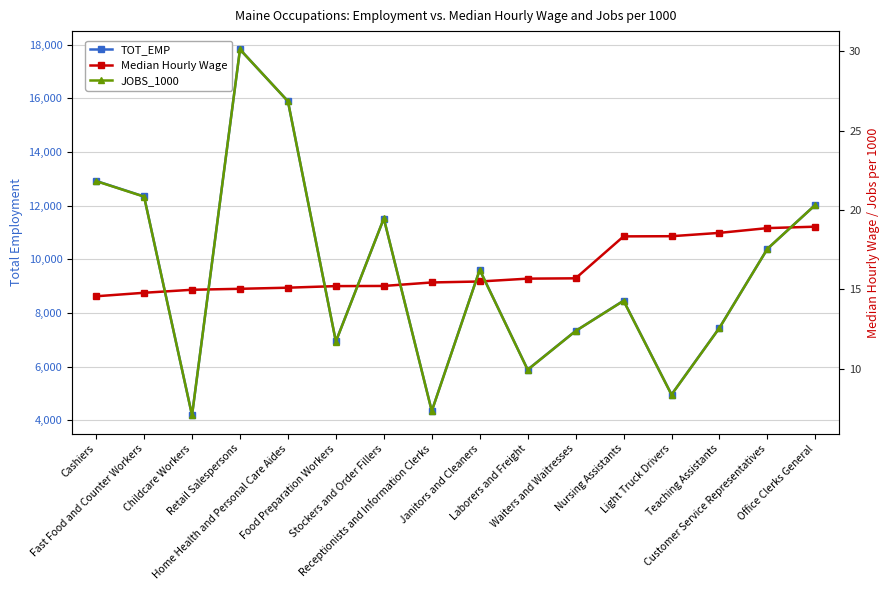

What is the value of the TOT_EMP point at the 1st from the left?

12920.0